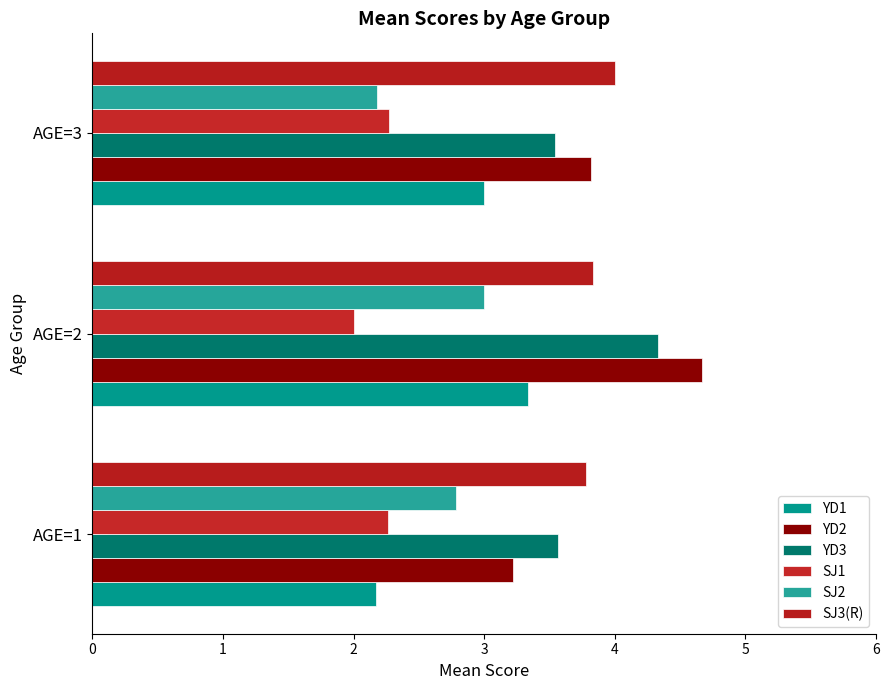

Reading left to right, transcribe all the data shown in this chart.

YD1: 2.2	3.3	3.0
YD2: 3.2	4.7	3.8
YD3: 3.6	4.3	3.5
SJ1: 2.3	2.0	2.3
SJ2: 2.8	3.0	2.2
SJ3(R): 3.8	3.8	4.0